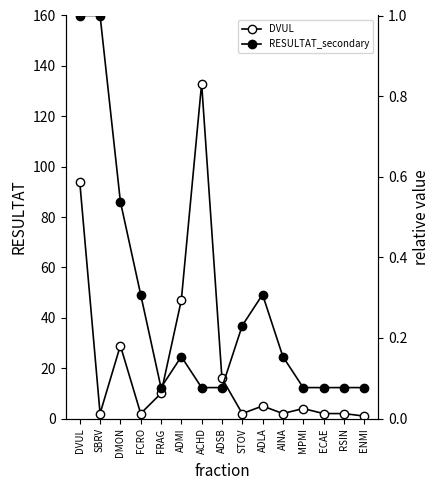

What is the label of the 4th point from the right?

MPMI